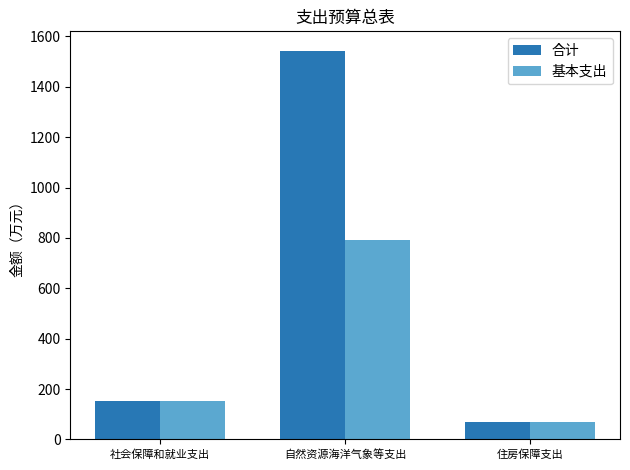

At which category does the chart reach its peak across all series?

自然资源海洋气象等支出